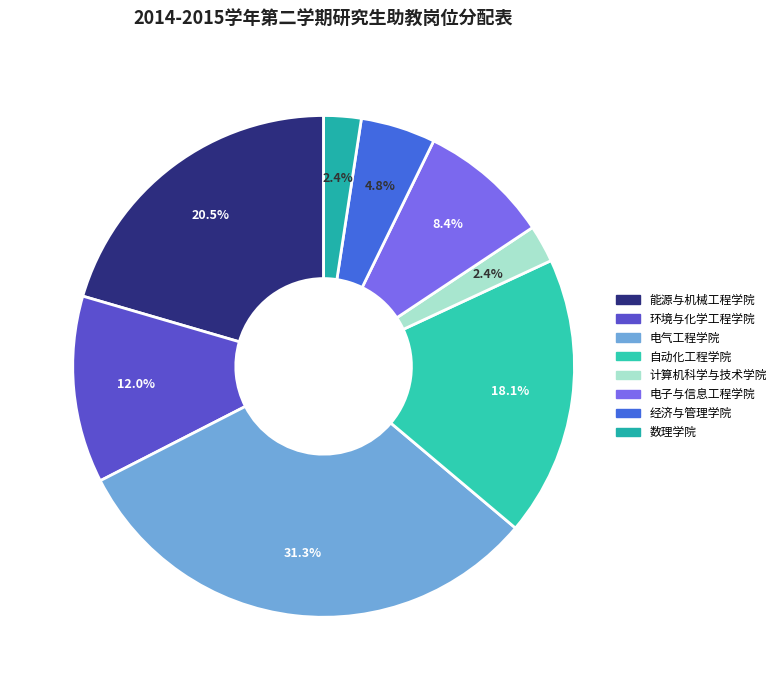

Between 电气工程学院 and 数理学院, which is larger?

电气工程学院